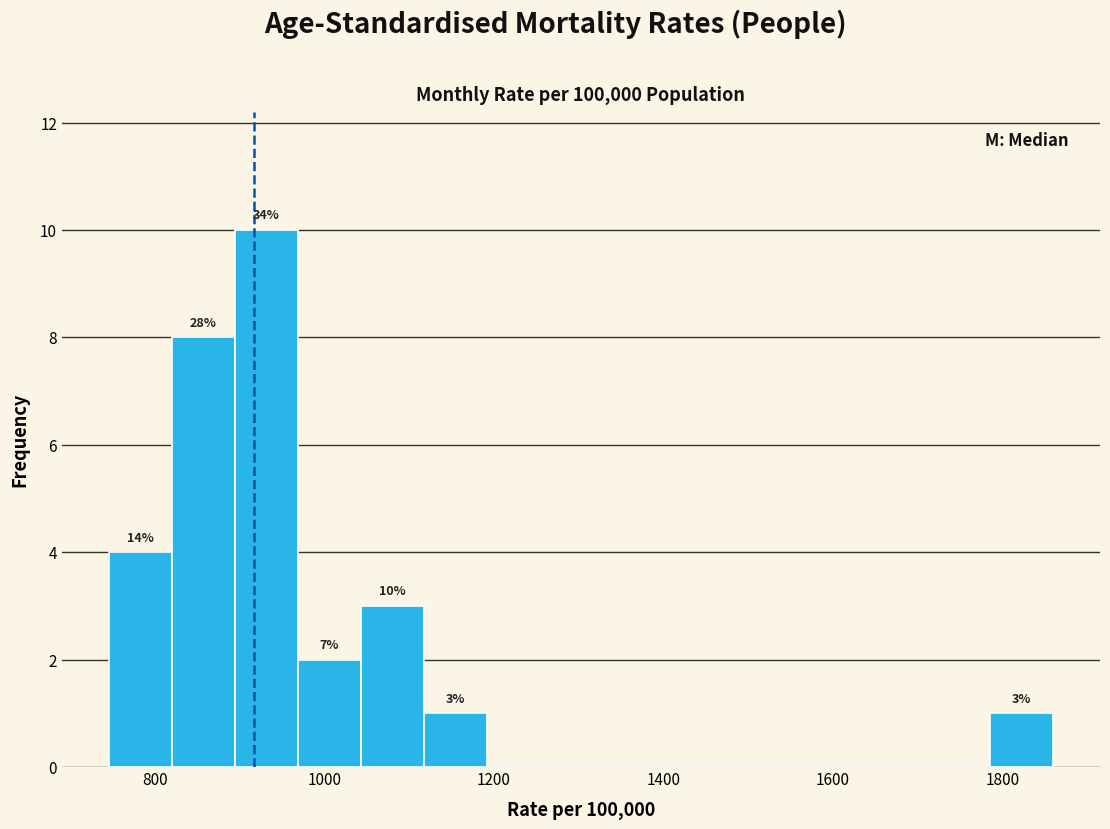

Around what value on the x-axis is the tallest bar? Give the approximate position of its centre, as read against the axis.

940